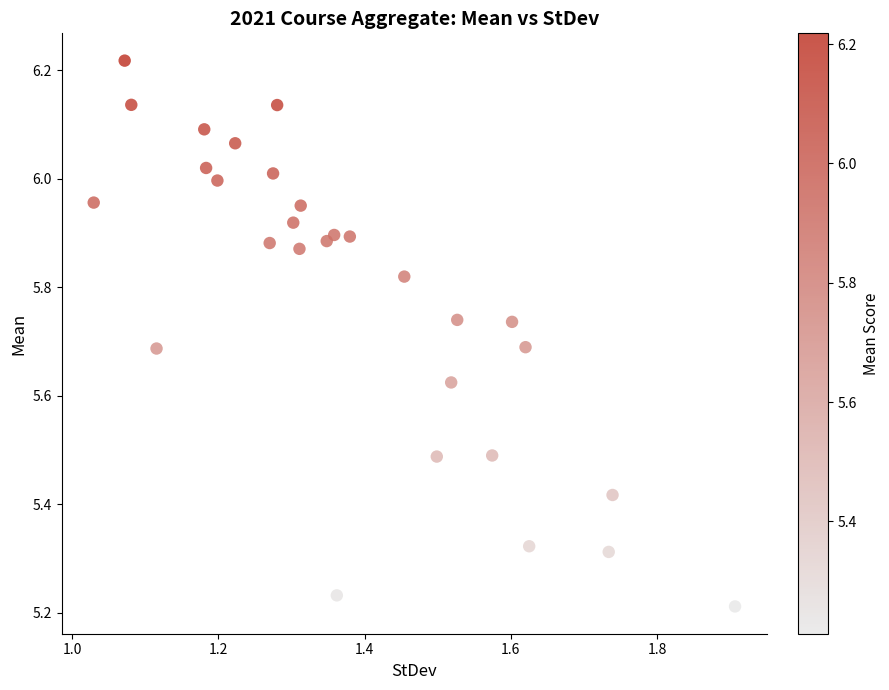

What is the range of Y values (max minus min)?

1.0